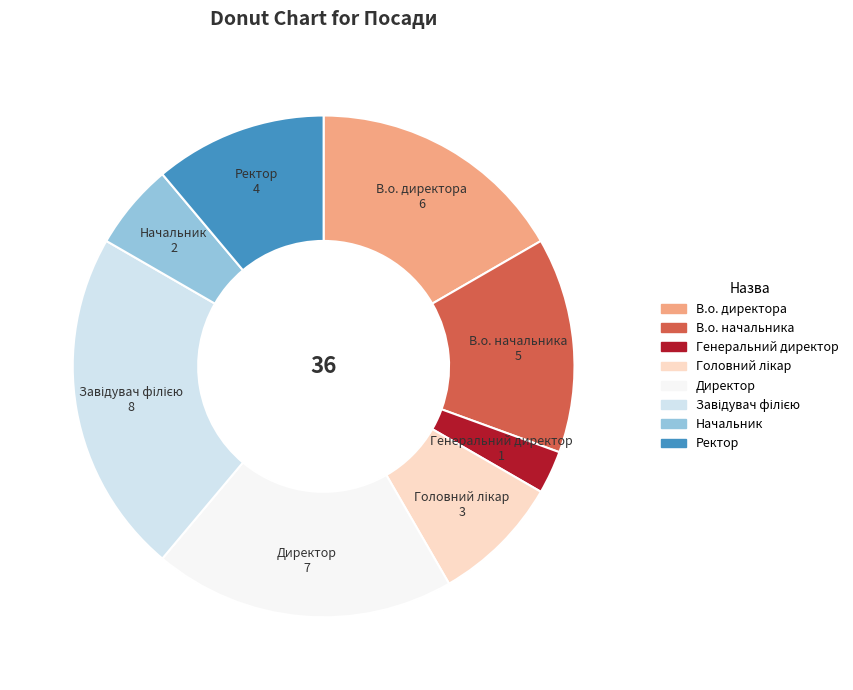

True or false: Директор accounts for 7% of the total.

False